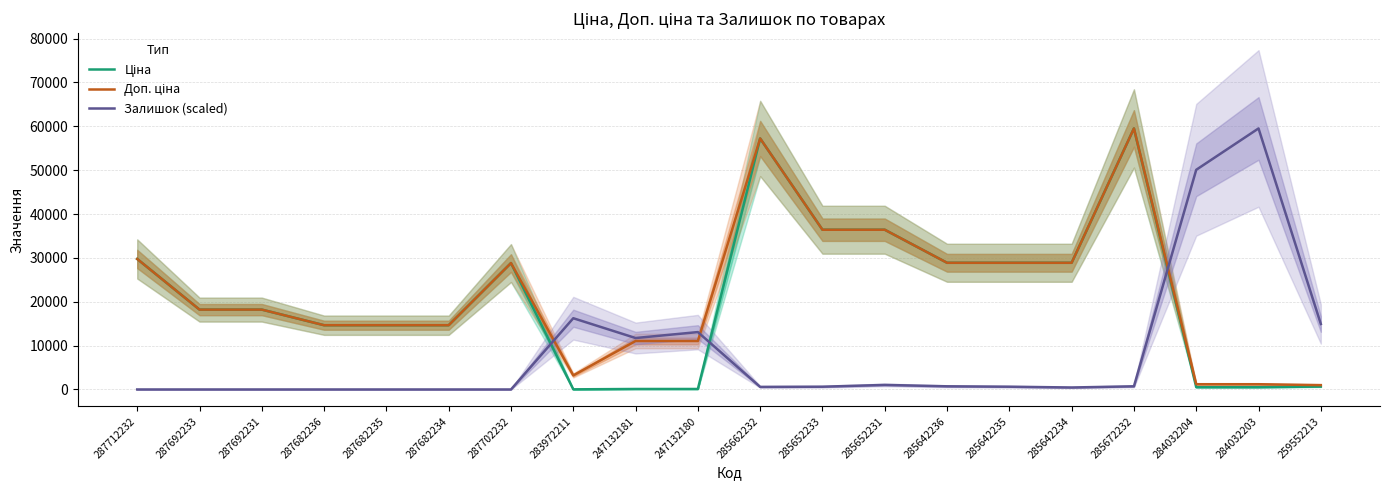

In Доп. ціна, how many points are higher than both neighbors (excluding endpoints)?

3